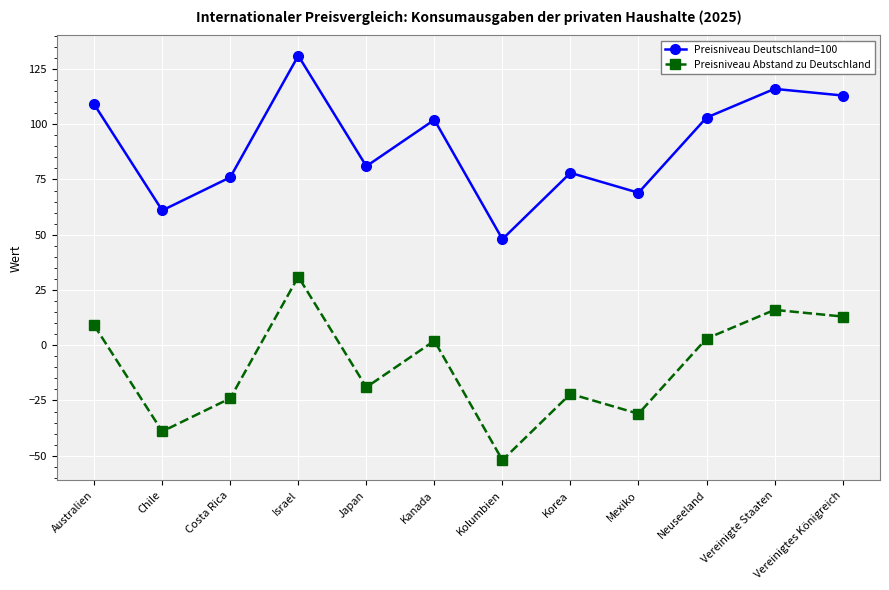

What is the sum of all Preisniveau Abstand zu Deutschland values?

-113